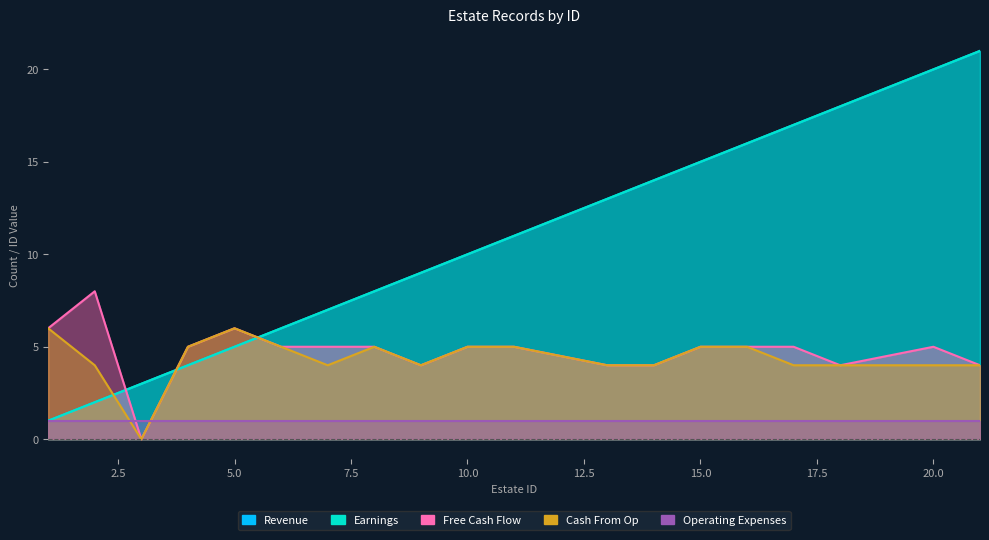

The estate.id series shows 5 at 5. True or false?

True